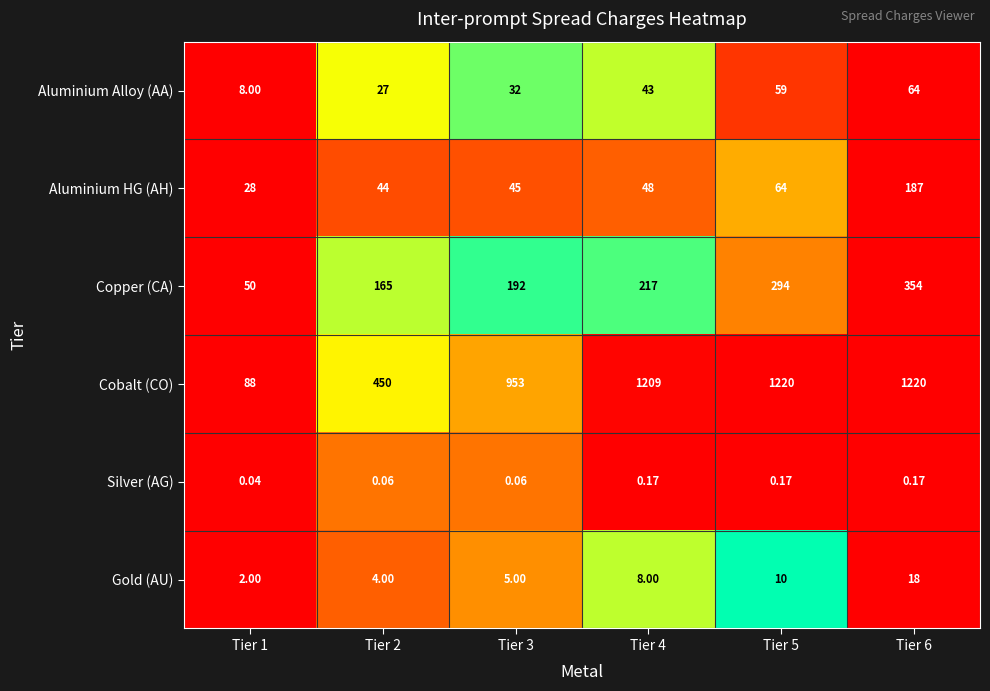

What is the difference between the highest and lowest values at Tier 5?

1219.8